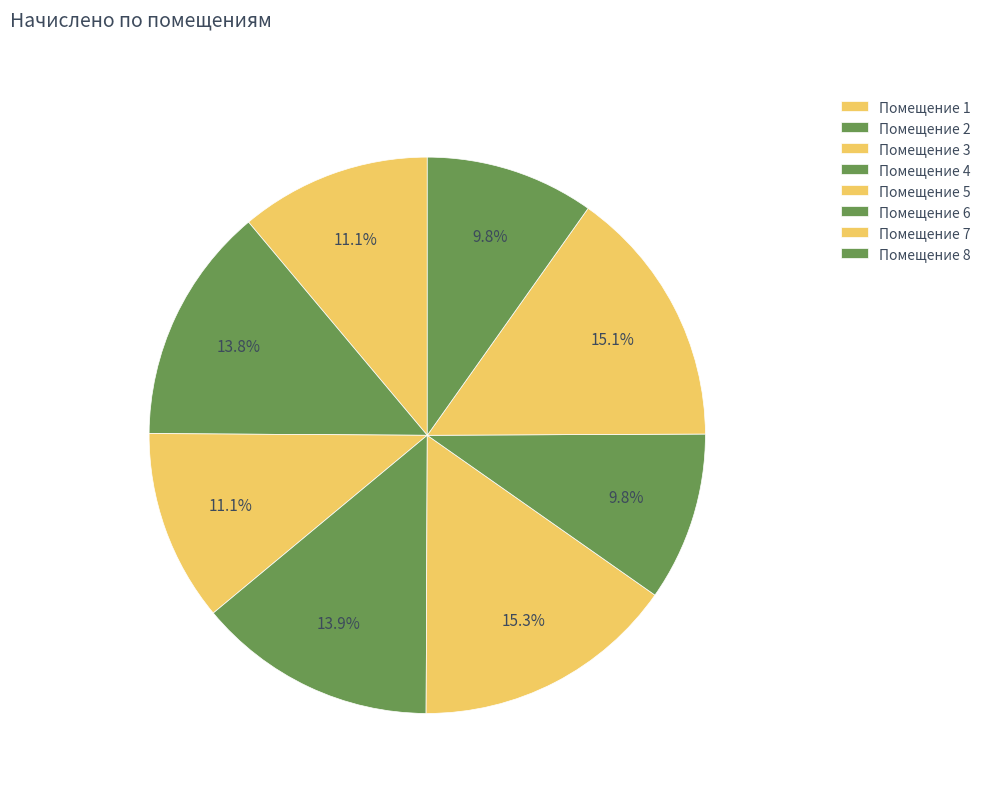

Rank the categories by value from highest to lowest.

5, 7, 4, 2, 3, 1, 6, 8